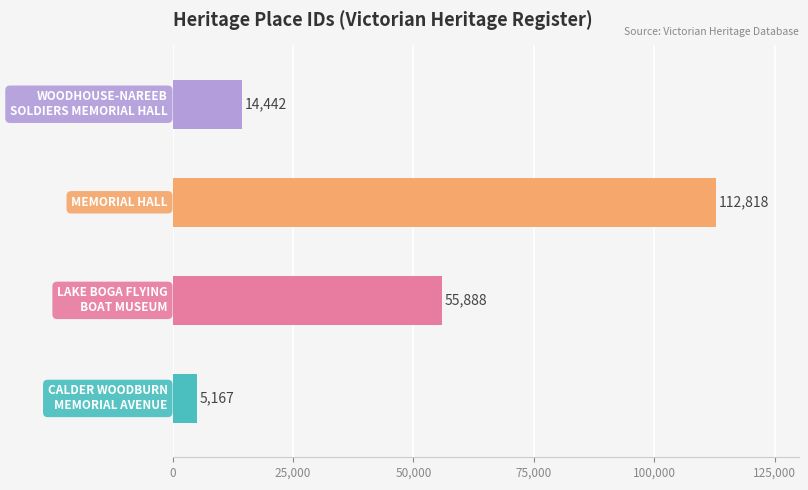

What is the maximum value shown in the chart?

112818